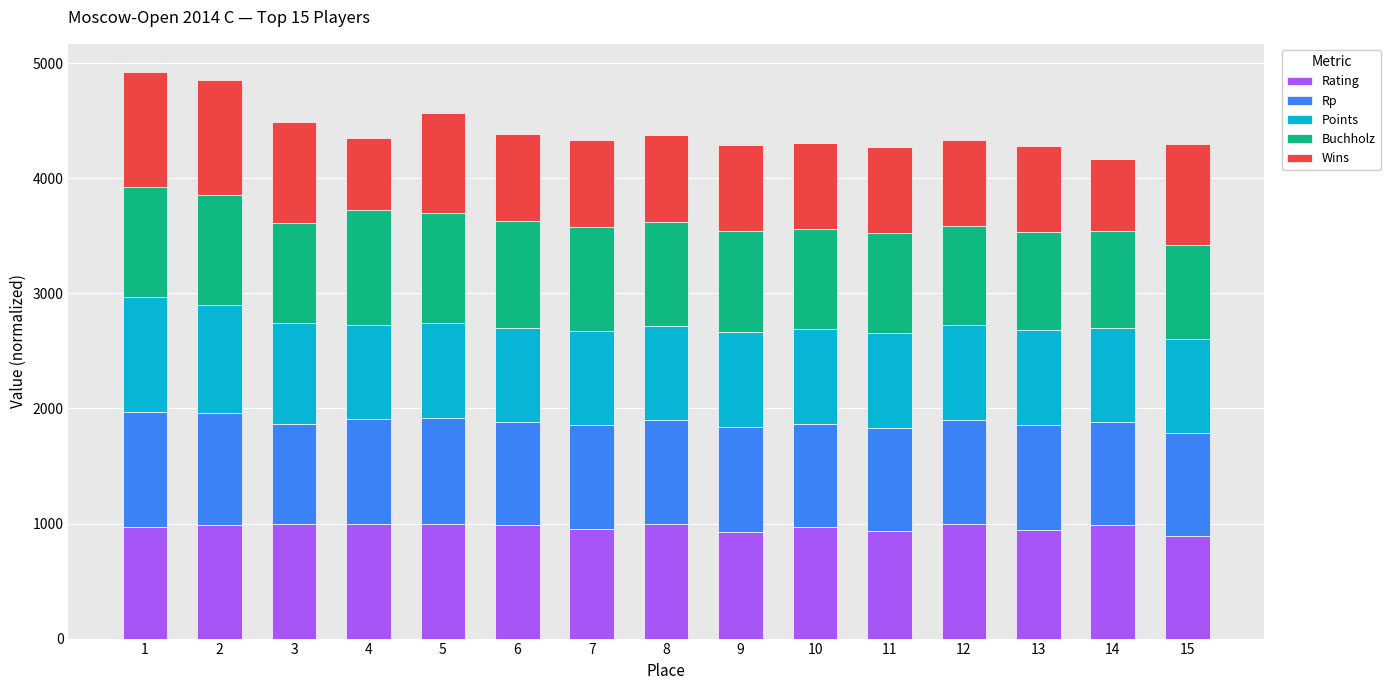

What is the difference between the second highest and minimum values in the Rating series?

105.7